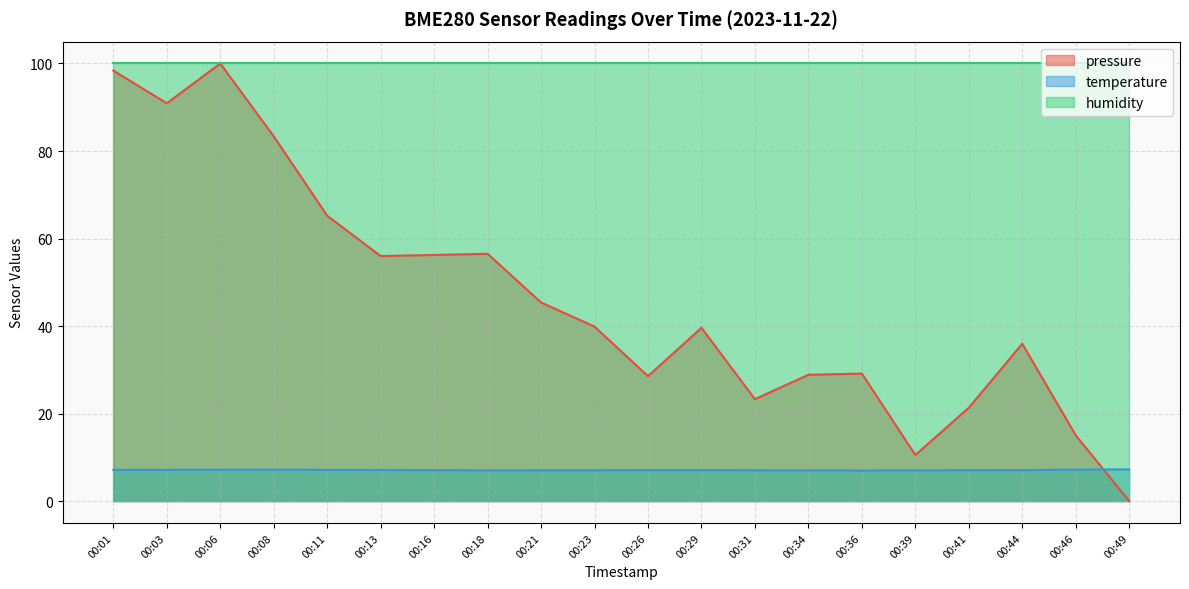

Rank the series at 00:44 from highest to lowest value.

humidity, pressure, temperature